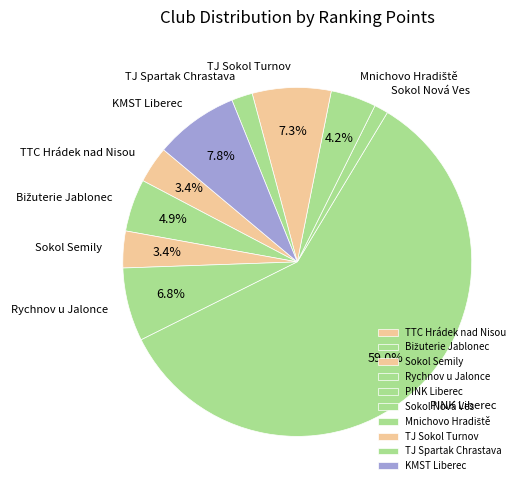

Is PINK Liberec the majority of the pie?

Yes